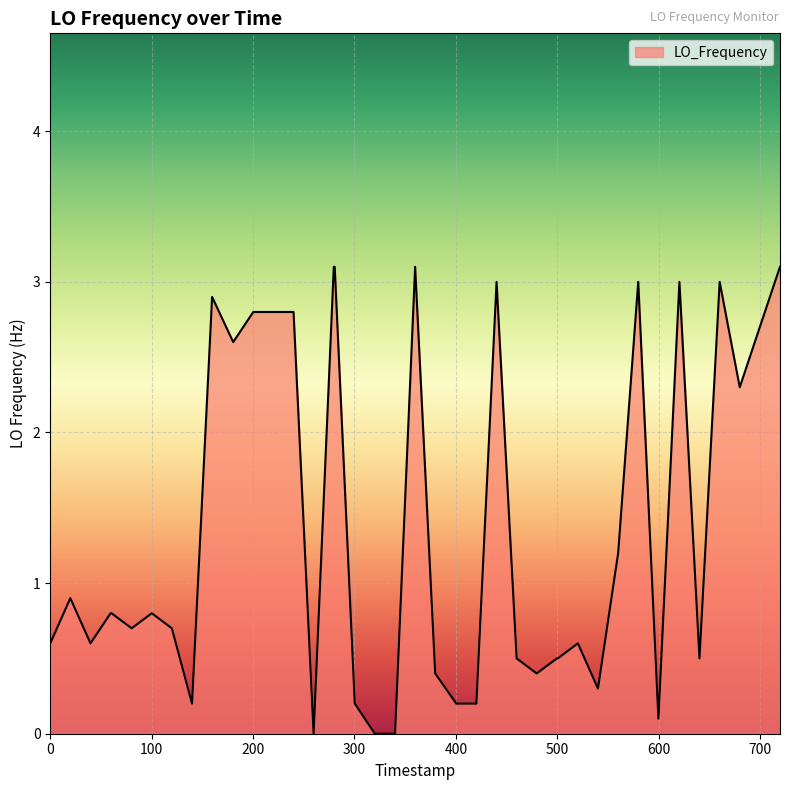

What is the average value?

1.4